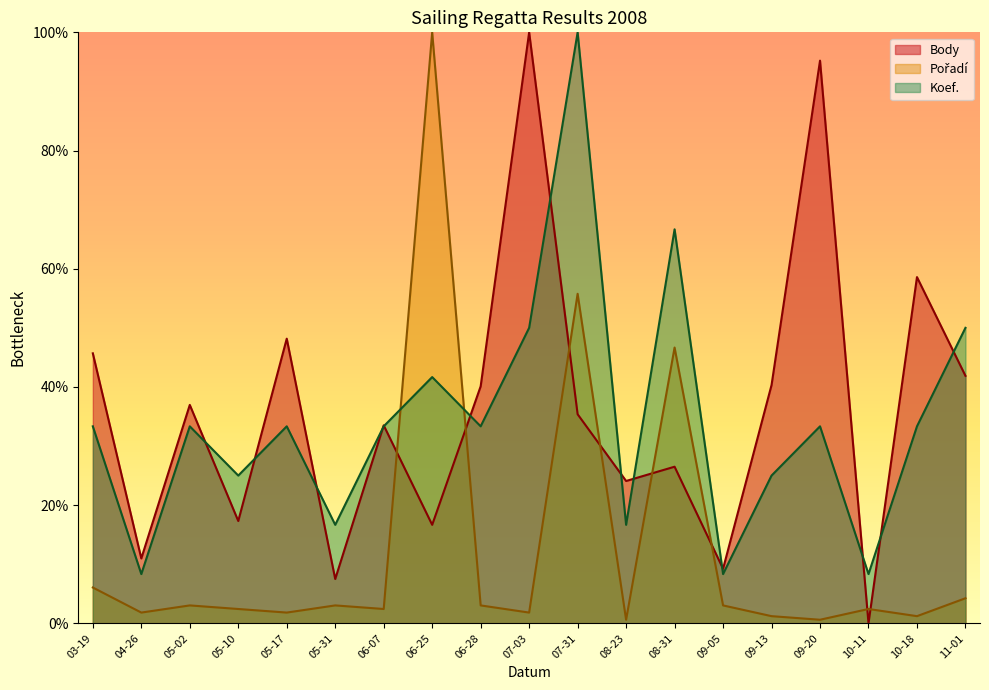

What is the lowest value of the Koef. series?

8.3